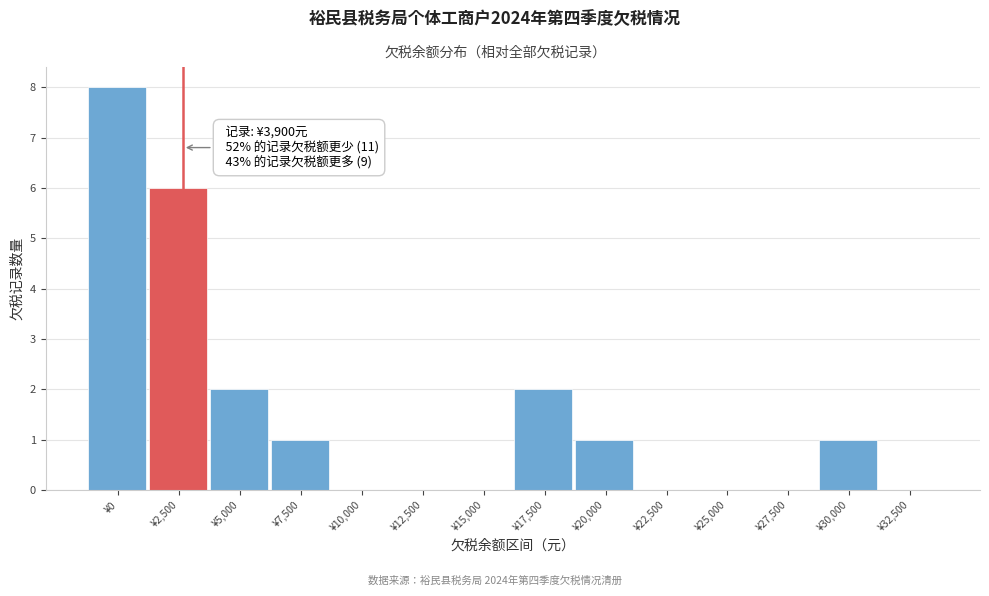

Reading left to right, extract all data points from this chart.

¥0=8	¥2,500=6	¥5,000=2	¥7,500=1	¥10,000=0	¥12,500=0	¥15,000=0	¥17,500=2	¥20,000=1	¥22,500=0	¥25,000=0	¥27,500=0	¥30,000=1	¥32,500=0